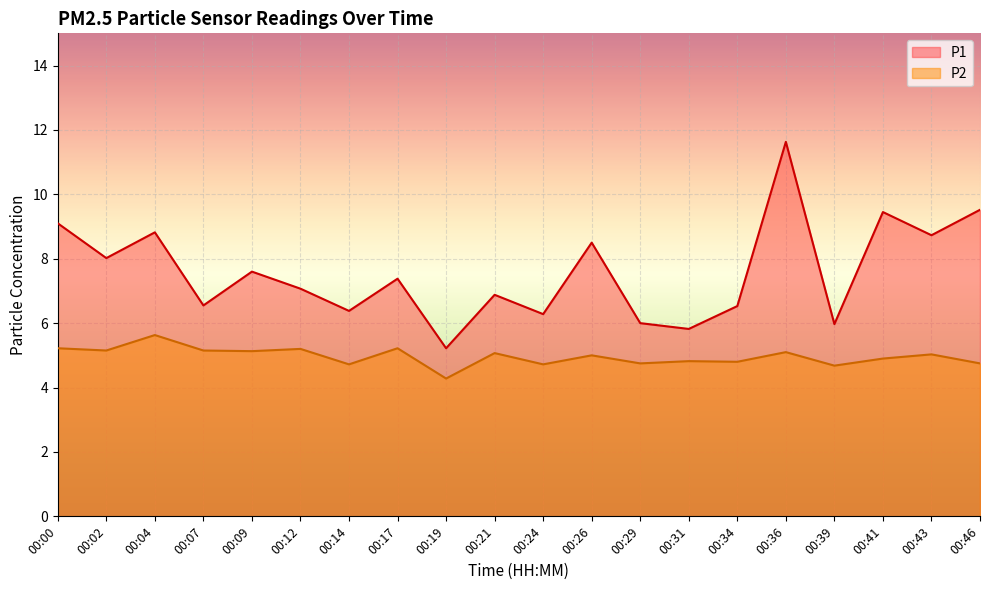

At which label is P2 closest to 4?

00:19